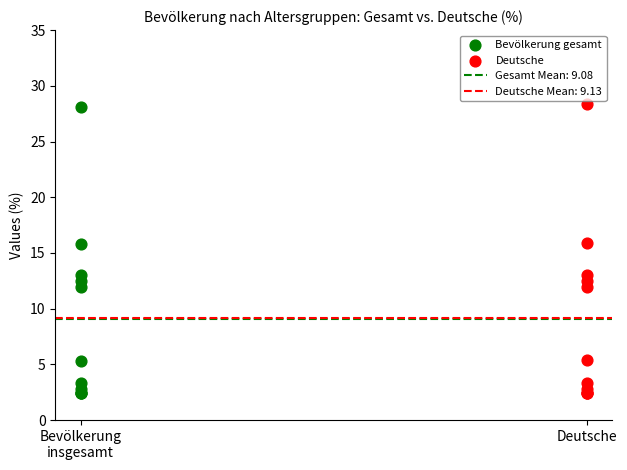

Which series has the widest spread of Y values?

Deutsche